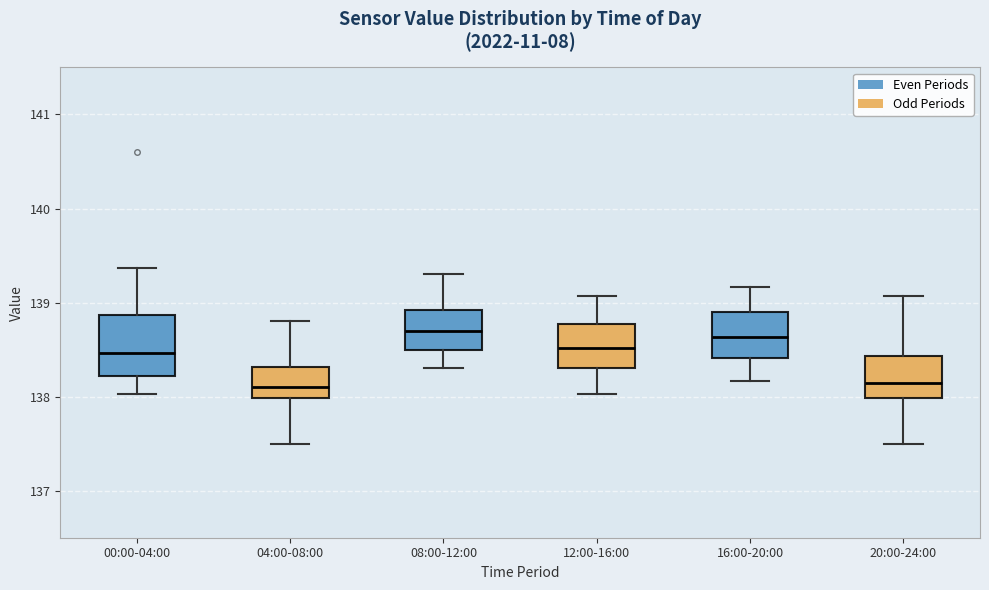

Reading left to right, read every box against the y-axis: the position of its median line, the range the box covers, and the ends of its whiskers. The values are not printed on the chart, so give them approximately, as read against the axis.

00:00-04:00: median 138.5, box 138.2 to 138.9, whiskers 138.0 to 139.4
04:00-08:00: median 138.1, box 138.0 to 138.3, whiskers 137.5 to 138.8
08:00-12:00: median 138.7, box 138.5 to 138.9, whiskers 138.3 to 139.3
12:00-16:00: median 138.5, box 138.3 to 138.8, whiskers 138.0 to 139.1
16:00-20:00: median 138.6, box 138.4 to 138.9, whiskers 138.2 to 139.2
20:00-24:00: median 138.2, box 138.0 to 138.4, whiskers 137.5 to 139.1